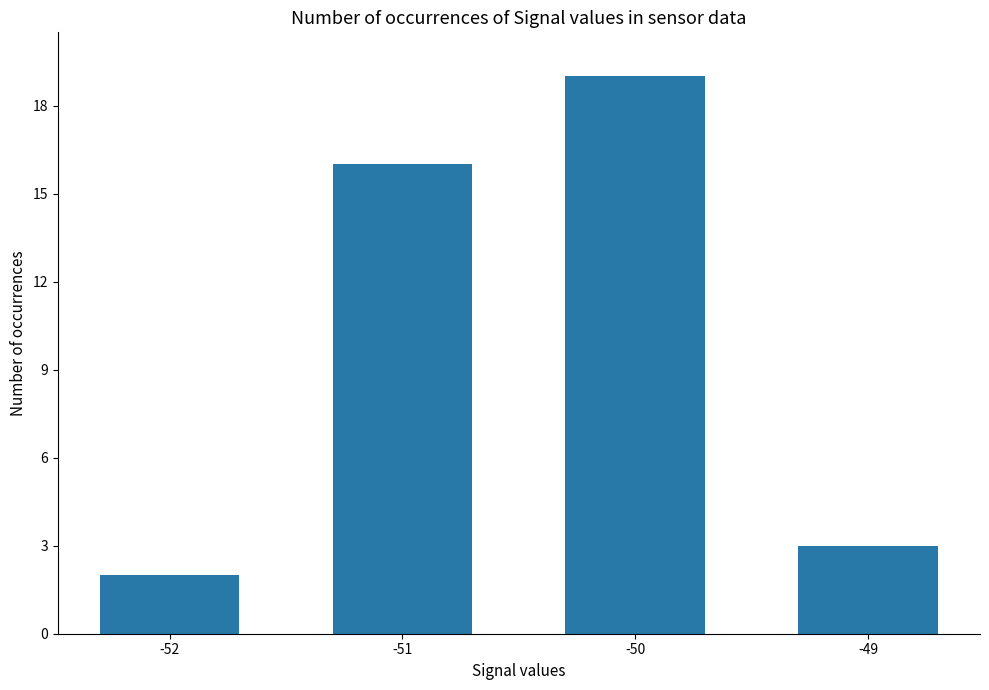

Count the number of data series in this chart.

1